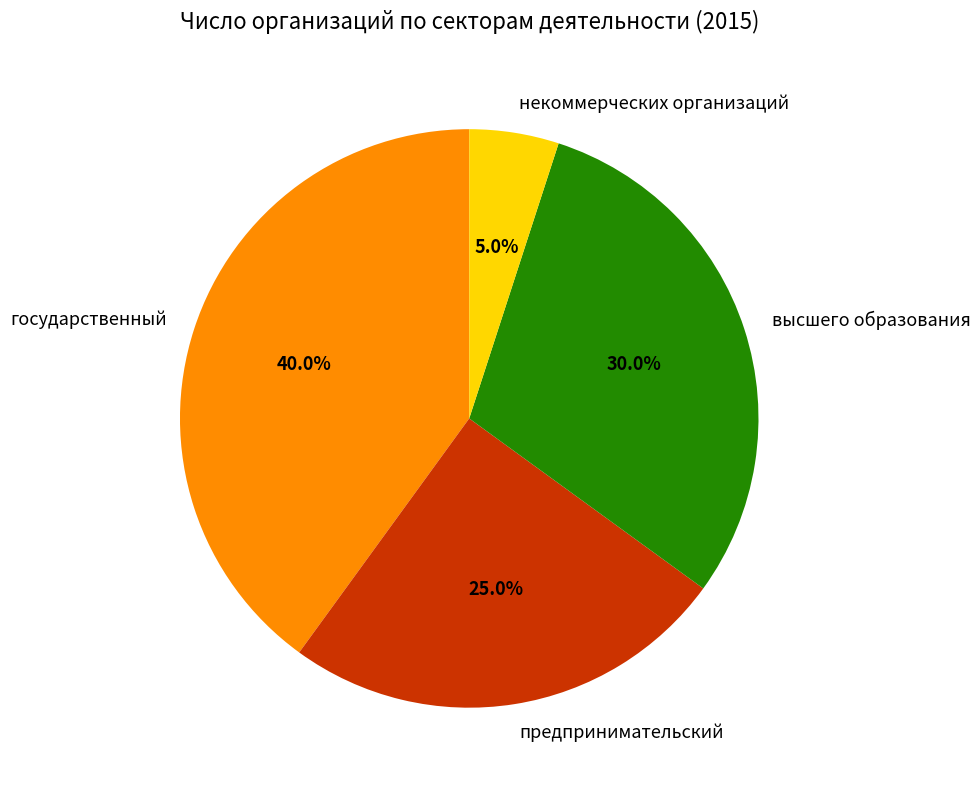

What percentage is the высшего образования slice, to the nearest percent?

30%